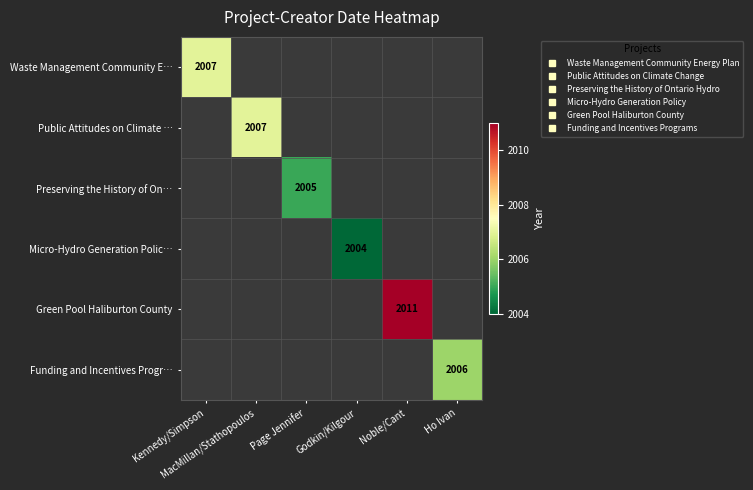

Which category has the lowest value across all series?

Godkin/Kilgour